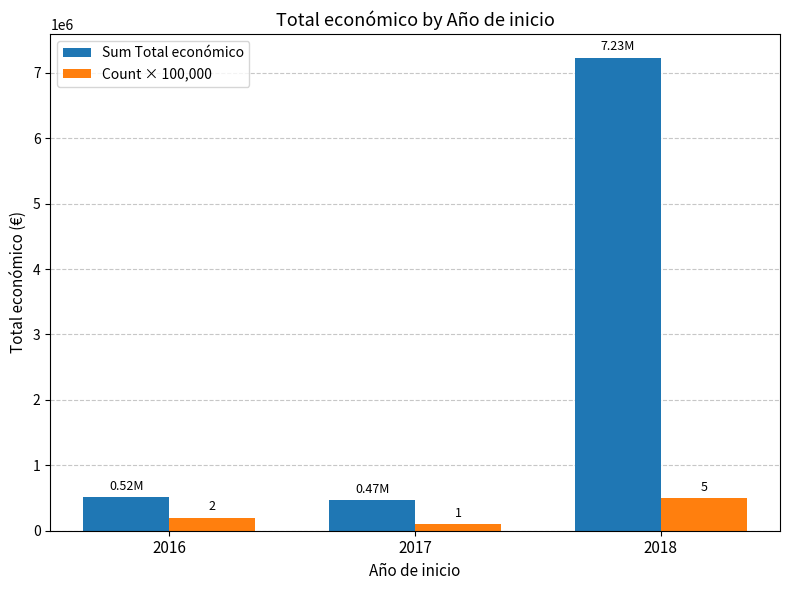

Reading left to right, extract all data points from this chart.

Sum Total económico: 515203	465965	7232209
Count × 100,000: 200000	100000	500000